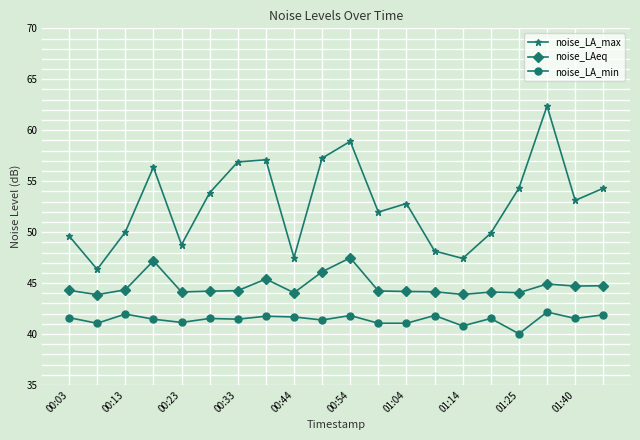

Rank the series by their maximum value, from lowest to highest.

noise_LA_min, noise_LAeq, noise_LA_max